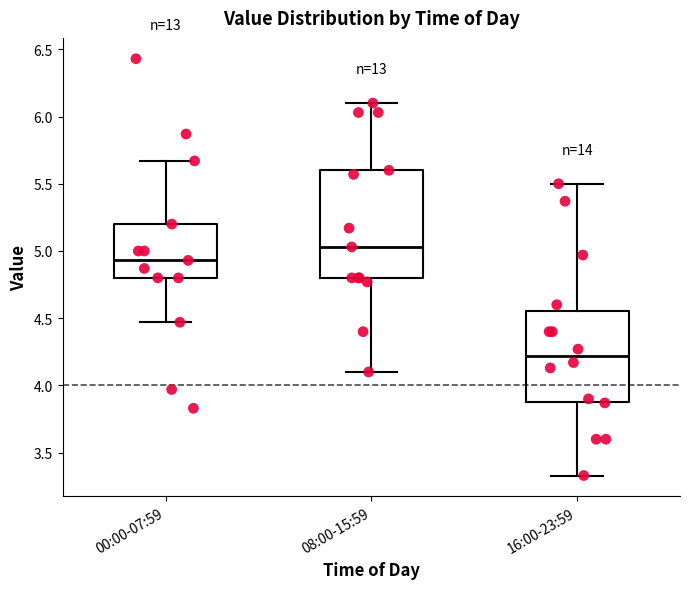

Reading left to right, read every box against the y-axis: the position of its median line, the range the box covers, and the ends of its whiskers. The values are not printed on the chart, so give them approximately, as read against the axis.

00:00-07:59: median 4.95, box 4.80 to 5.20, whiskers 4.45 to 5.65
08:00-15:59: median 5.05, box 4.80 to 5.60, whiskers 4.10 to 6.10
16:00-23:59: median 4.20, box 3.90 to 4.55, whiskers 3.35 to 5.50